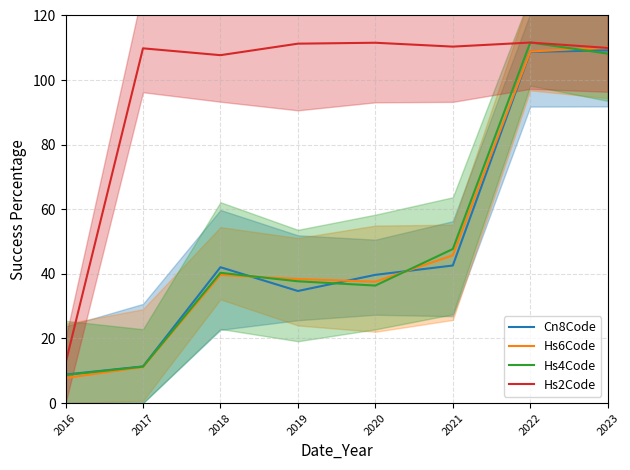

True or false: Hs6Code has a value of 108.8 at 2022.

True